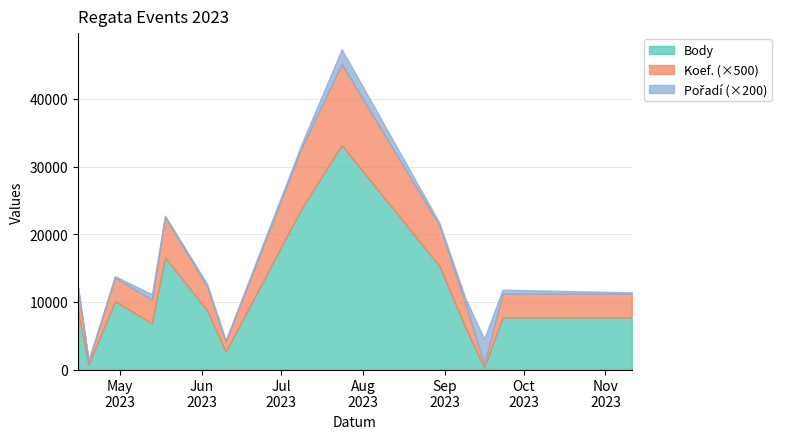

Which has a higher value, 2023-11-11 or 2023-09-09?

2023-11-11